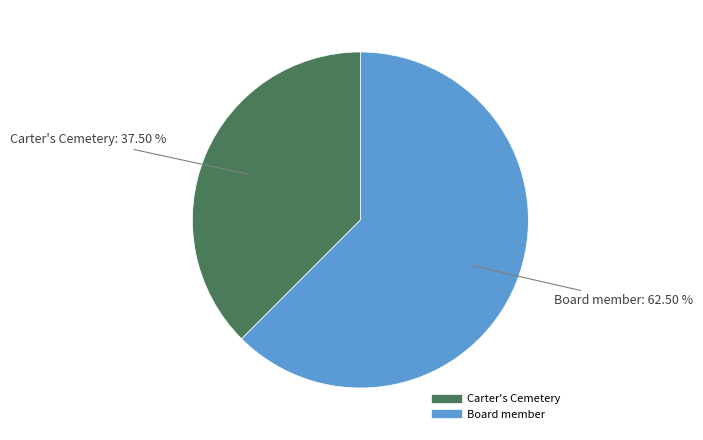

Combined, do Board member and Carter's Cemetery account for over 50%?

Yes